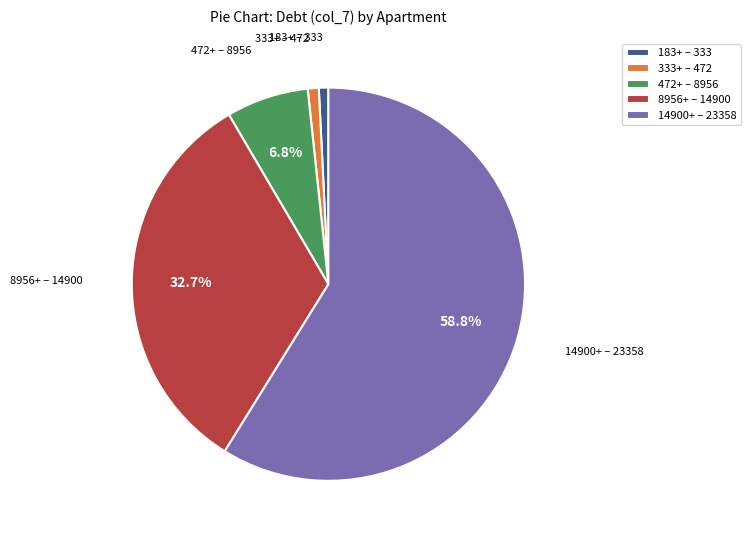

Combined, what portion of the pie is 8956+ – 14900 and 472+ – 8956?

39.5%